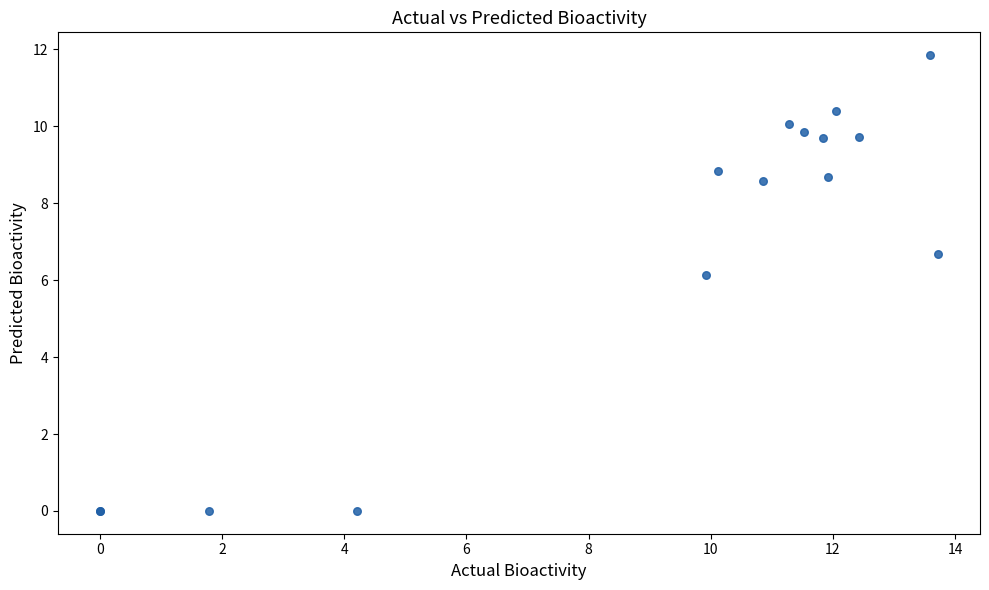

What Y value in the scatter plot is closest to 5?

6.1